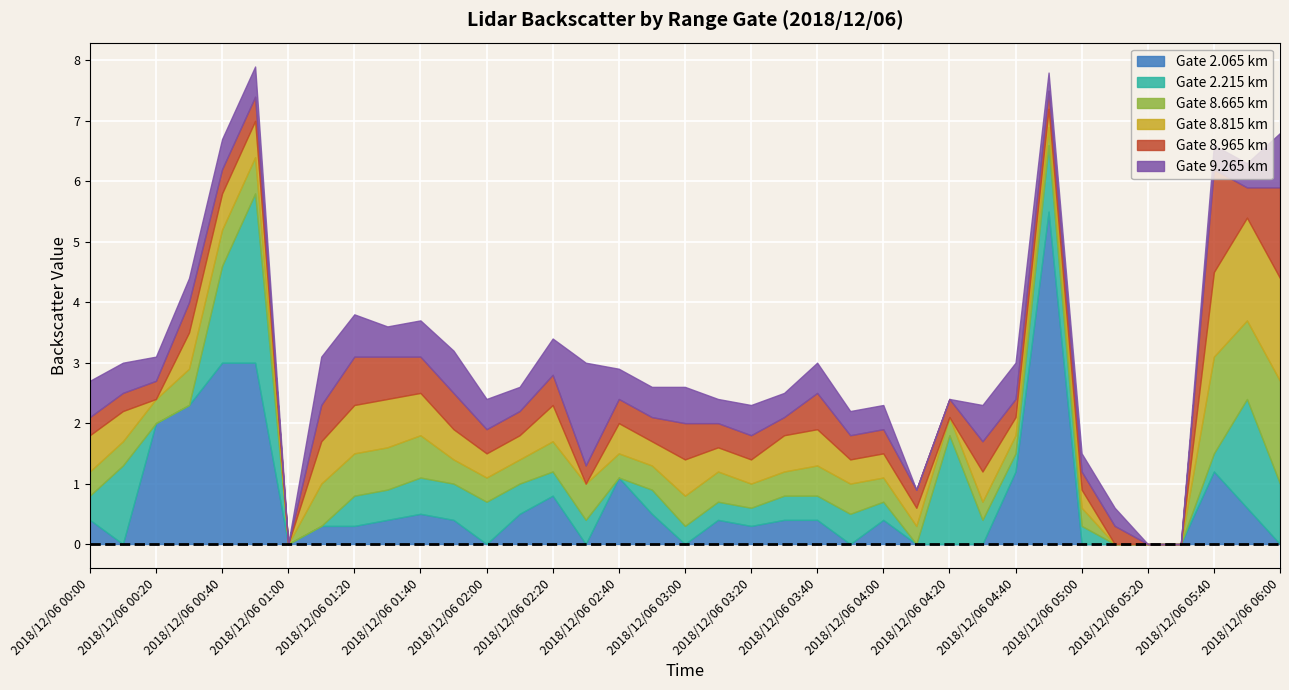

After their last crossing, which series has the higher values: 8.965 or 8.815?

8.815